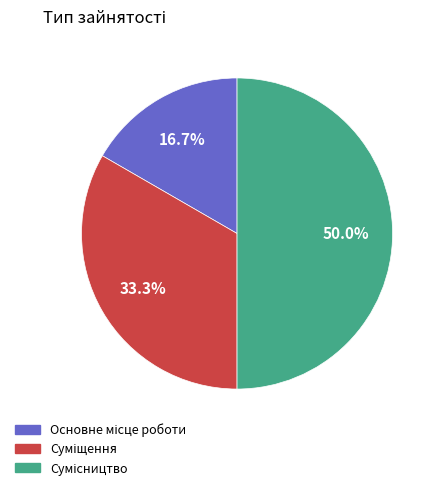

Approximately how many times larger is the value at Суміщення compared to Сумісництво?

0.7